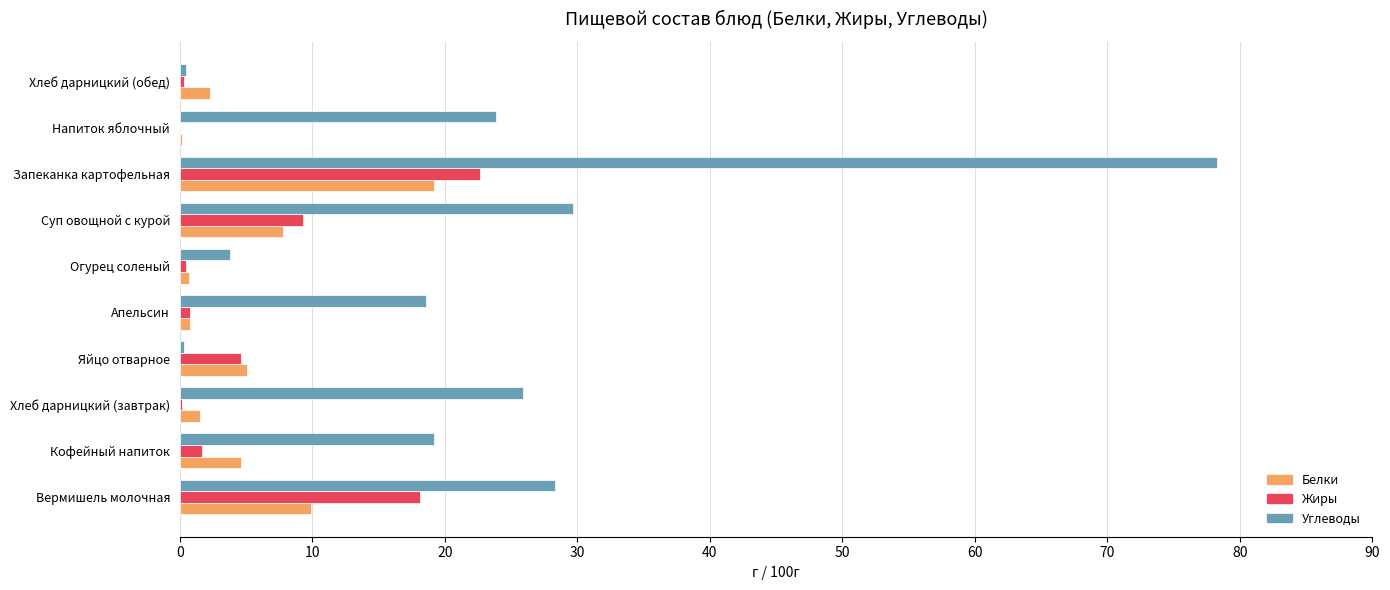

What is the sum of all Жиры values?

58.1